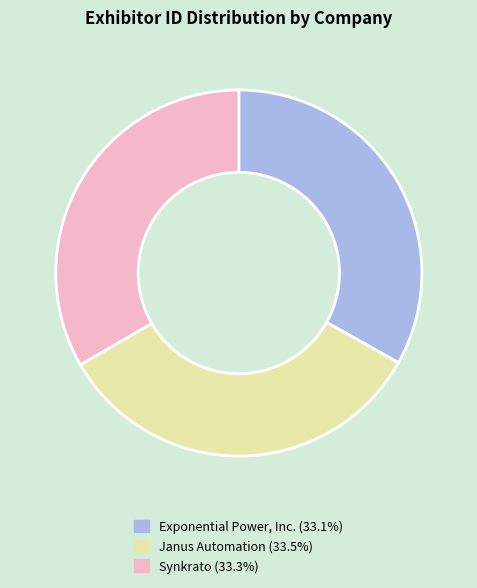

Do Exponential Power, Inc. and Synkrato together represent more than half of the pie?

Yes